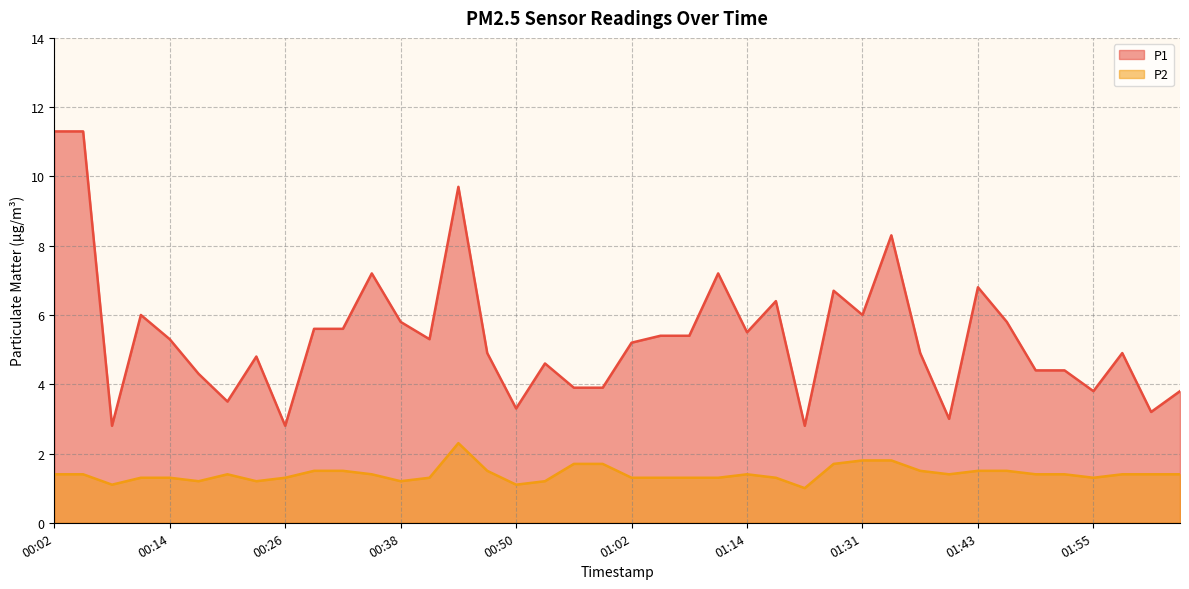

How many lines are shown in the chart?

2